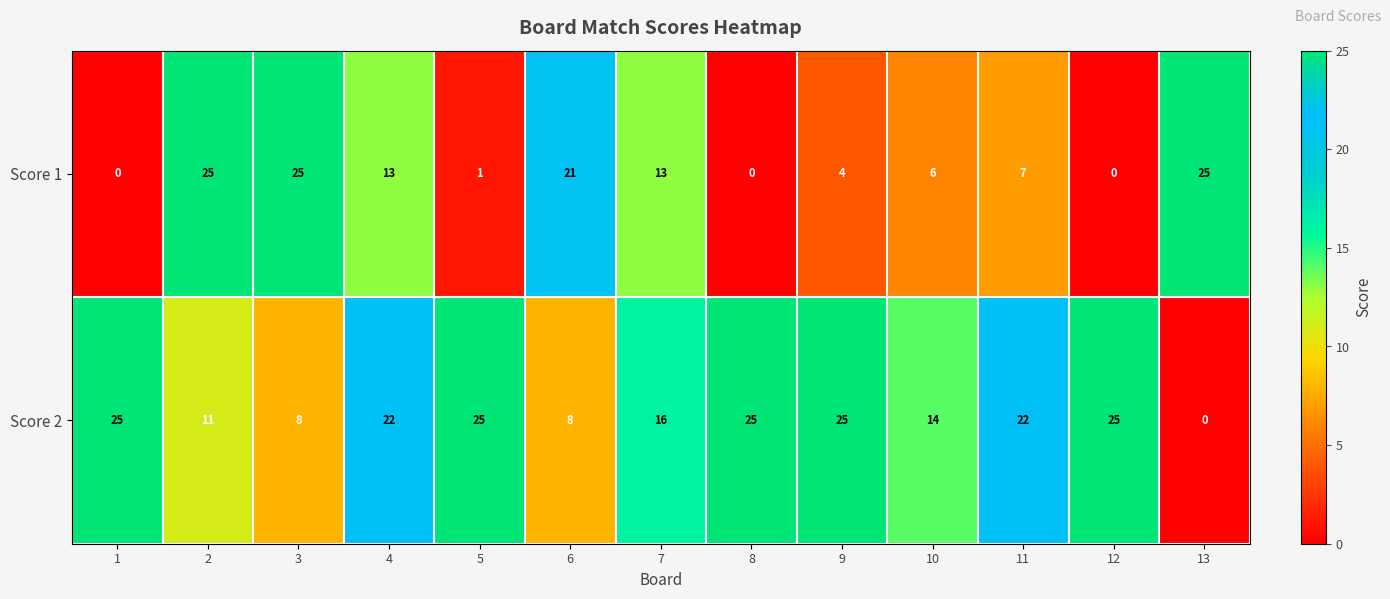

Is it true that Score 1 equals 11 at 3?

False